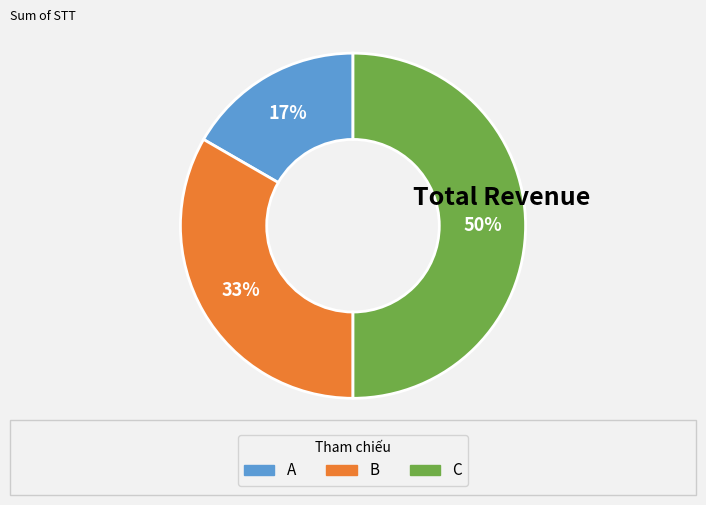

How many segments does this pie chart have?

3